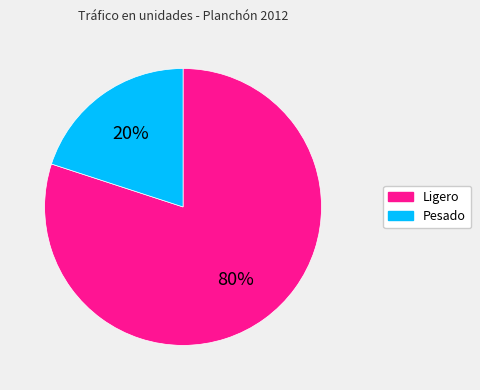

True or false: Ligero accounts for 72% of the total.

False